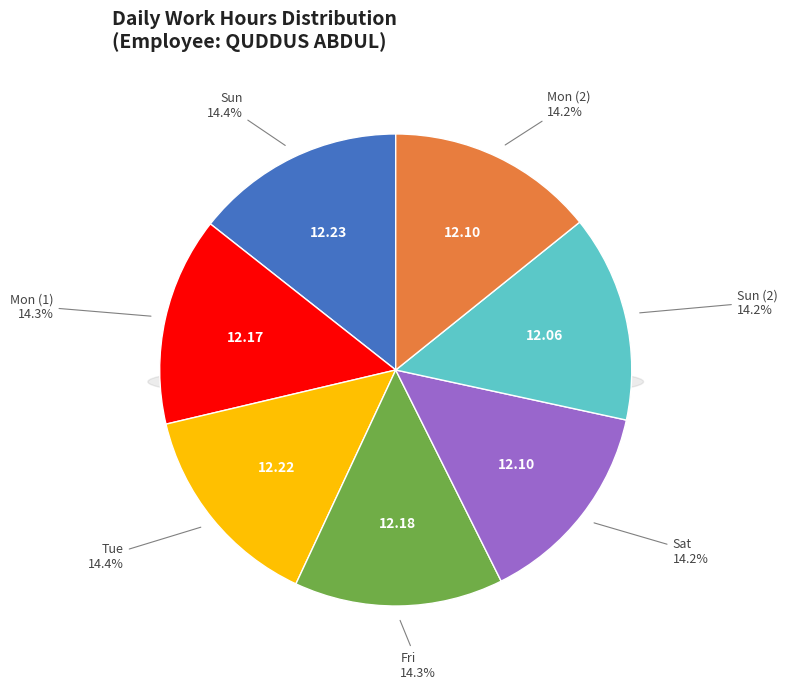

What portion of the pie excludes Sun?

85.6%